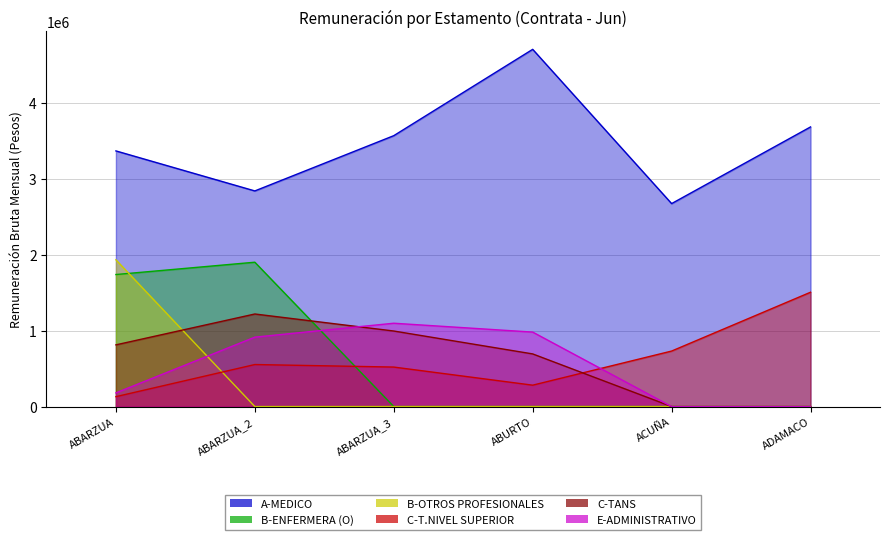

What is the highest value of the C-TANS series?

1218298